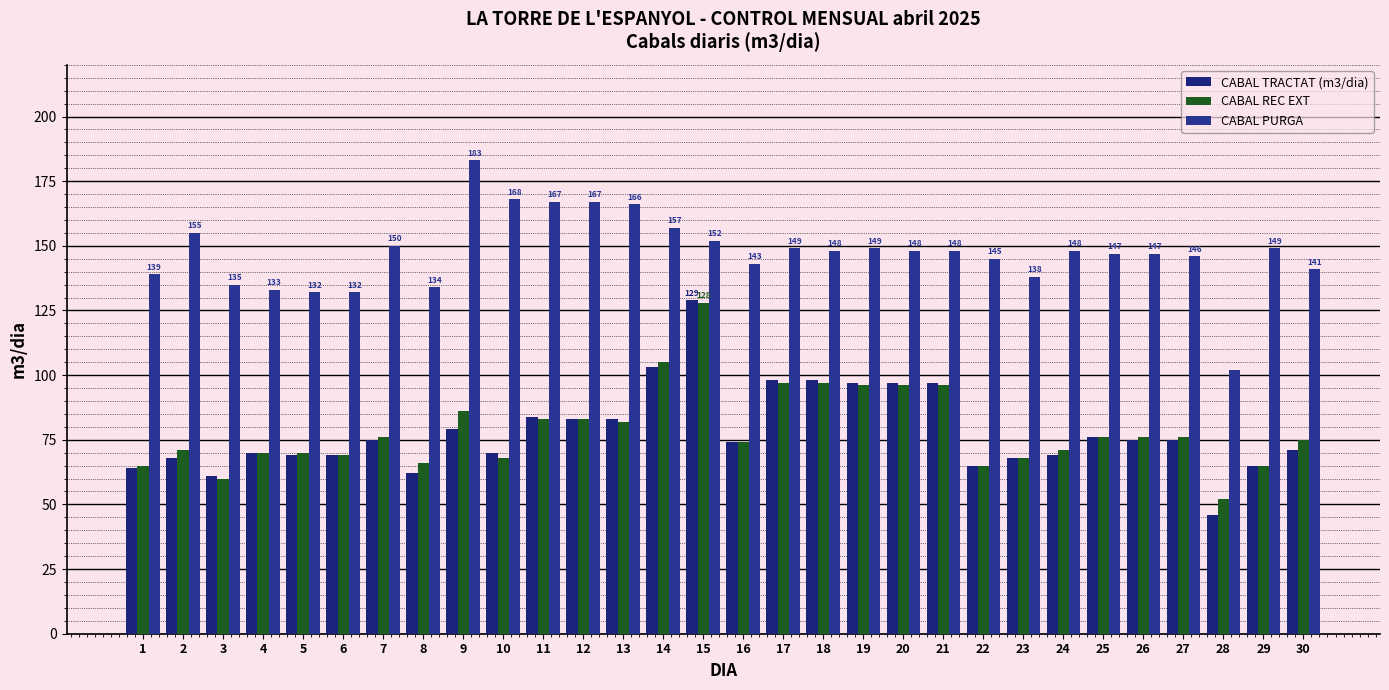

Rank the series by their maximum value, from highest to lowest.

CABAL PURGA, CABAL TRACTAT (m3/dia), CABAL REC EXT